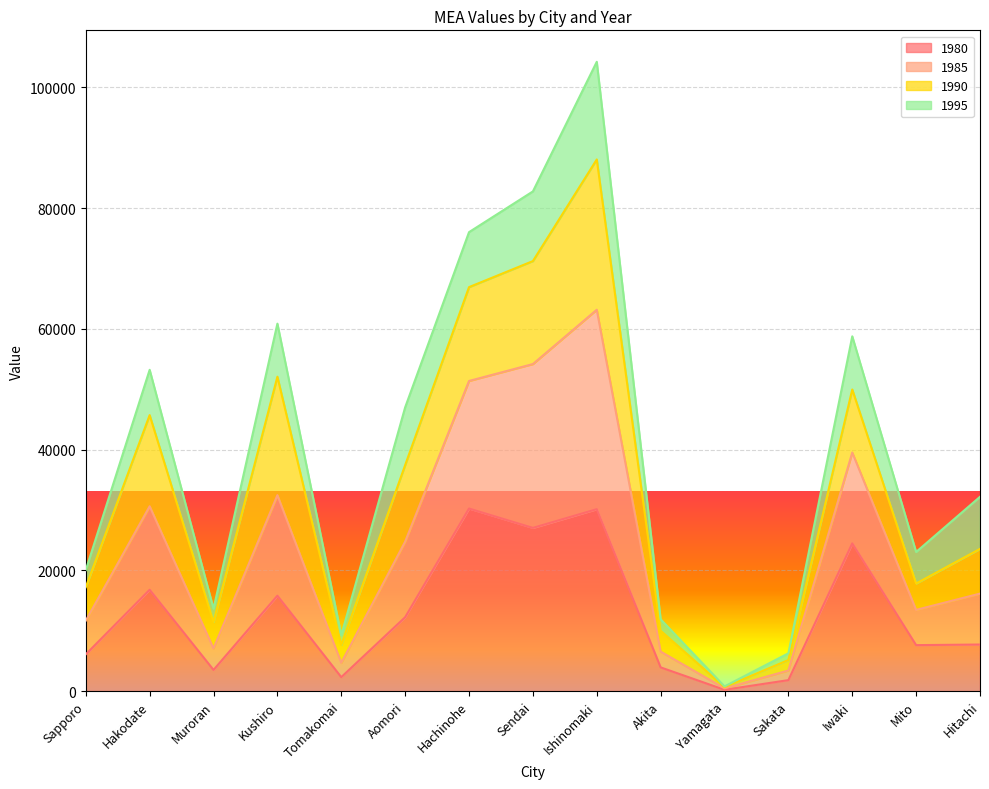

At which category is the sum across all series the highest?

Ishinomaki